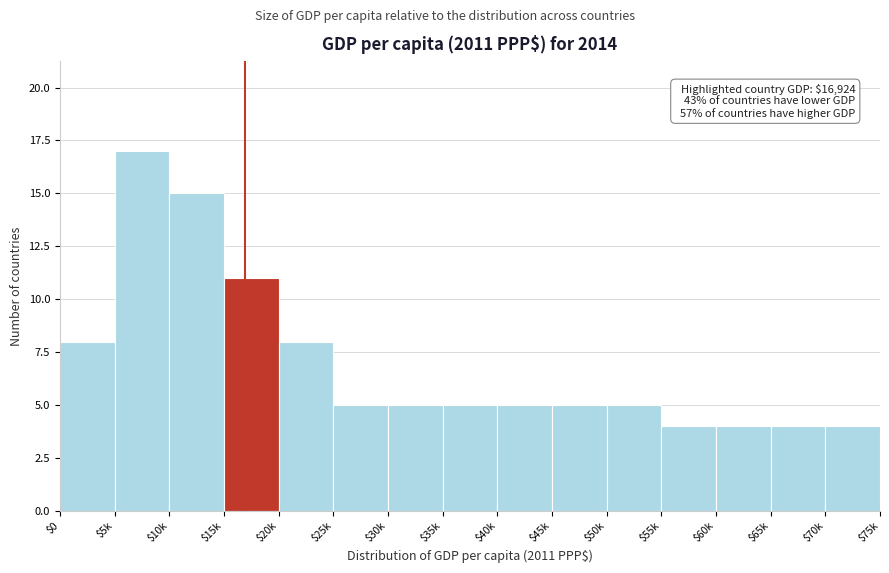

Reading left to right, list all the values displayed in this chart.

8	17	15	11	8	5	5	5	5	5	5	4	4	4	4